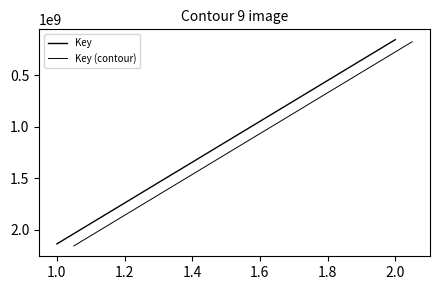

Reading left to right, extract all data points from this chart.

Key: 2137676771	2137676771	152114327	152114327
Key (contour): 2157676771	2157676771	172114327	172114327